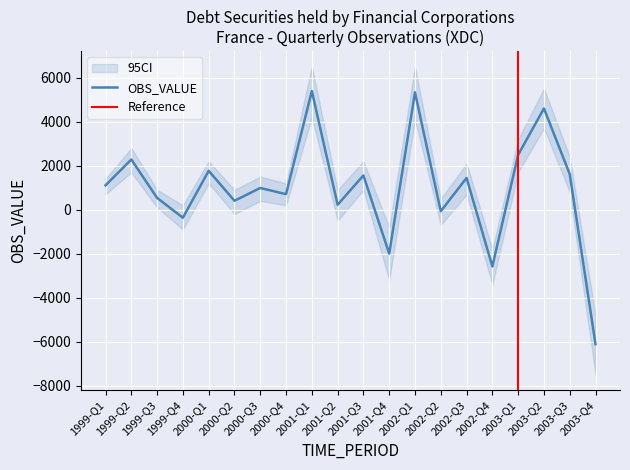

How many categories are shown in the chart?

20